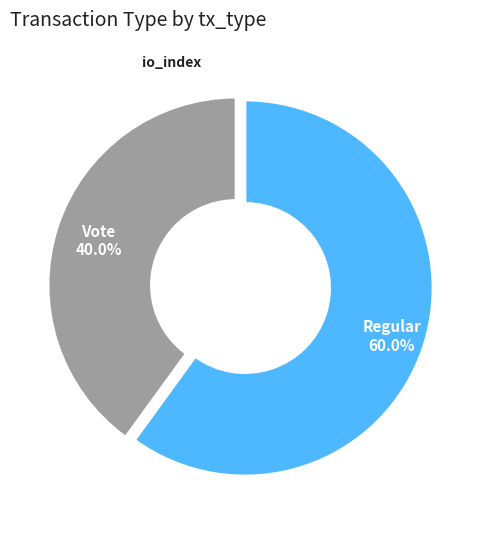

Which category accounts for the majority?

Regular